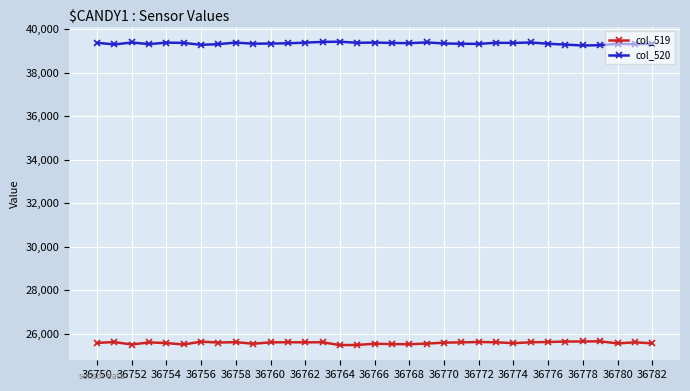

Which series has the largest total across all categories?

col_520